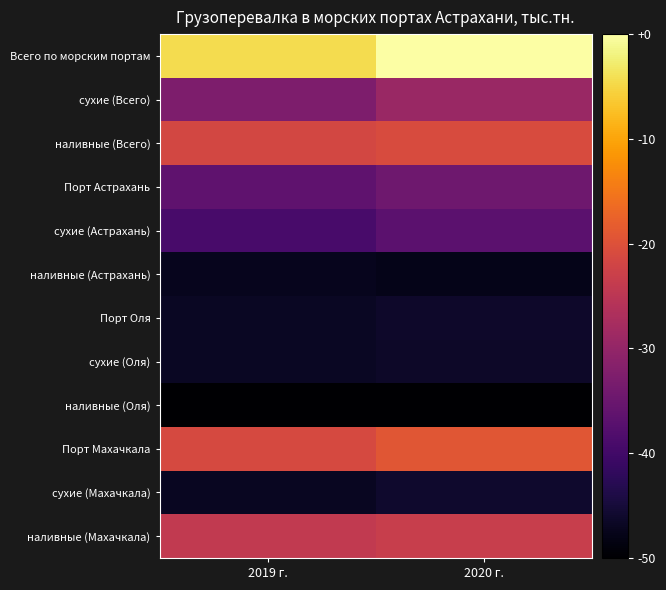

At 2020 г., list the series in order from smallest to largest.

наливные (Оля), наливные (Астрахань), сухие (Оля), Порт Оля, сухие (Махачкала), сухие (Астрахань), Порт Астрахань, сухие (Всего), наливные (Махачкала), наливные (Всего), Порт Махачкала, Всего по морским портам